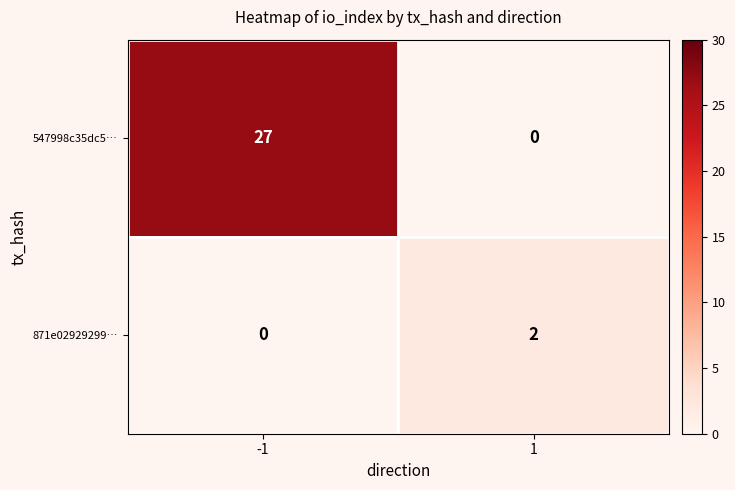

What is the total value across all series at -1?

27